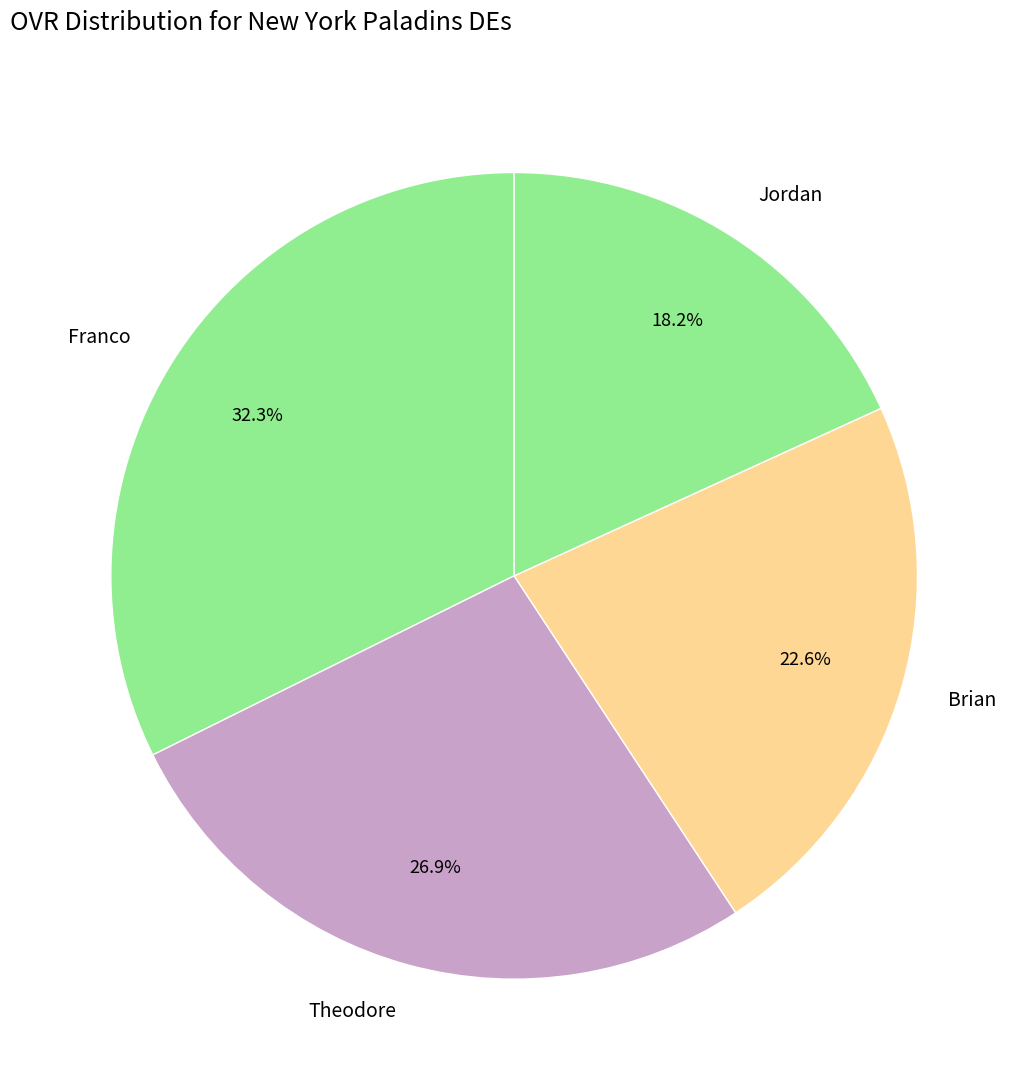

Is there a majority slice in this chart?

No